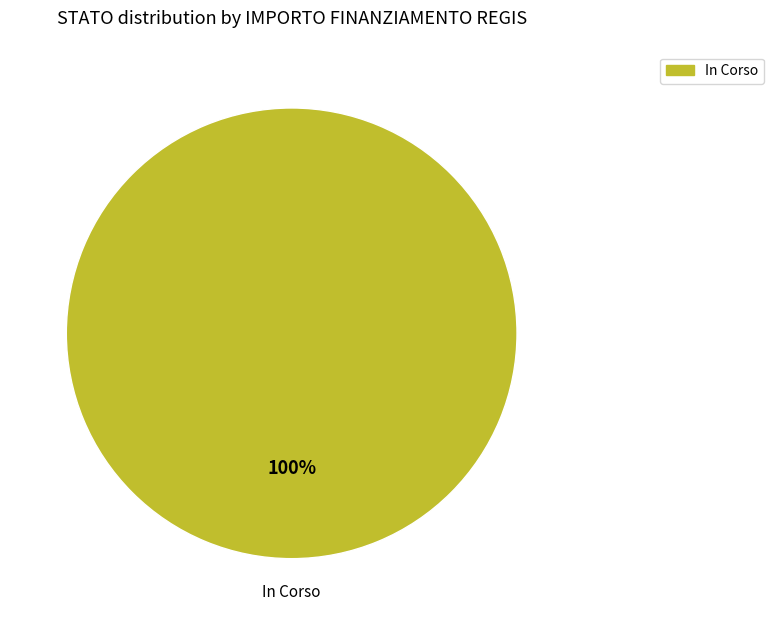

What percentage is the In Corso slice, to the nearest percent?

100%